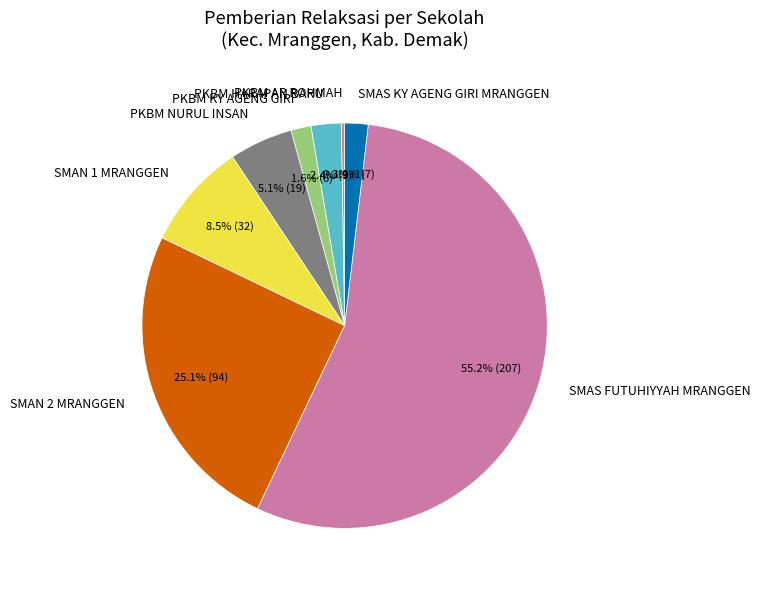

To the nearest percent, what is the difference between the largest and smallest slice percentages?

55%